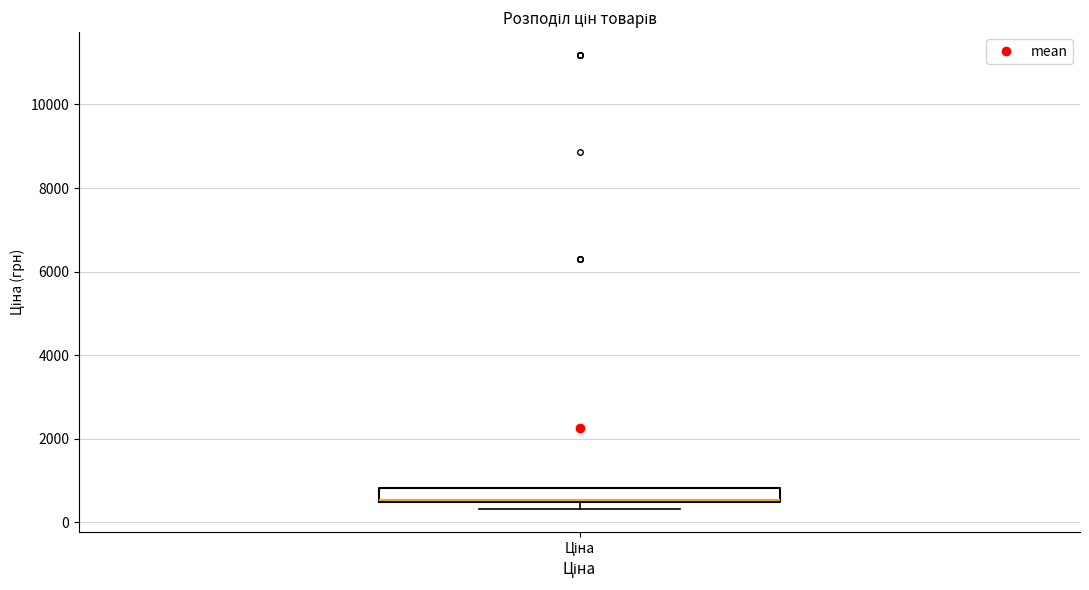

Transcribe this box plot: give where the median line is, the range the box spans, and where the two whiskers end, as read against the y-axis. The values are not printed on the chart, so give them approximately, as read against the axis.

median 600 (drawn on the box's lower edge), box 400 to 800, whiskers 400 (below the box's lower edge) to 800